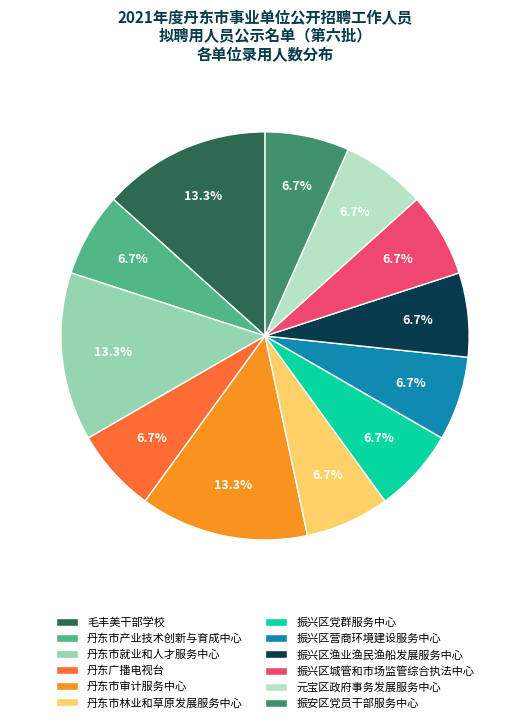

Is the sum of 丹东市就业和人才服务中心 and 丹东市审计服务中心 greater than half?

No